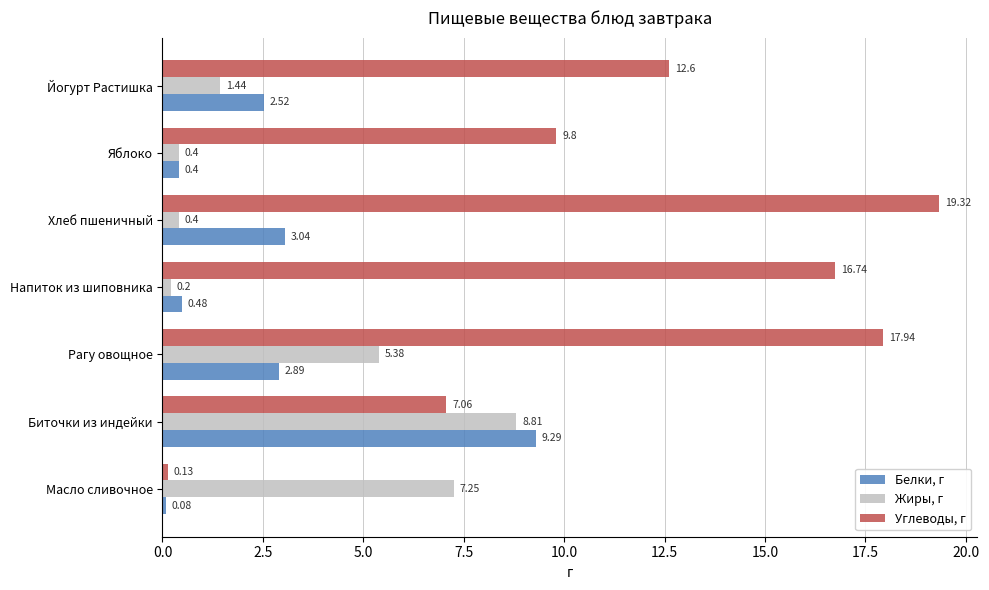

Where is Жиры, г nearest to the value 4?

Рагу овощное